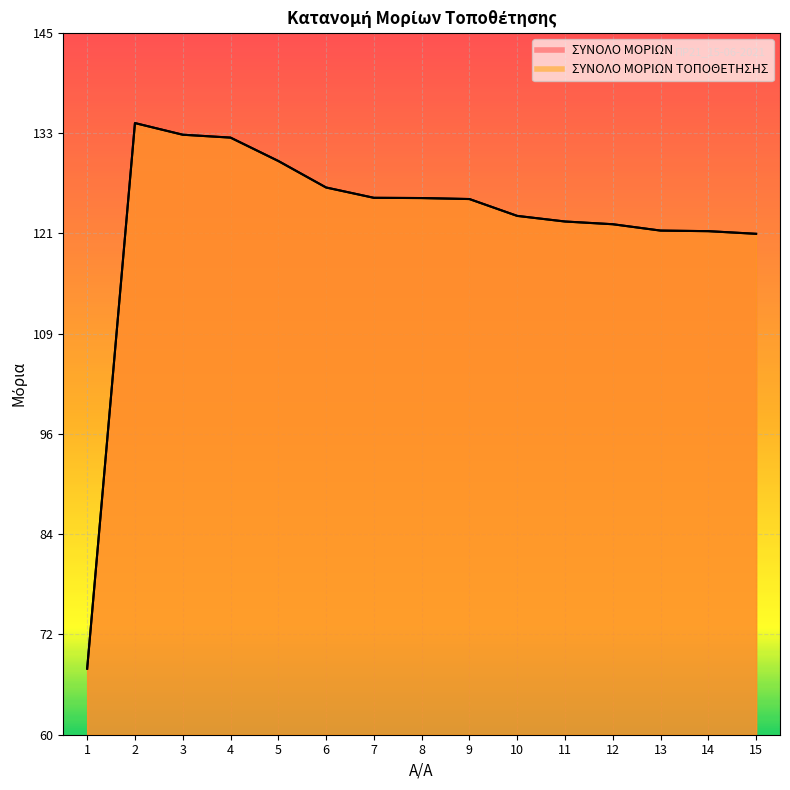

What is the value of the ΣΥΝΟΛΟ ΜΟΡΙΩΝ ΤΟΠΟΘΕΤΗΣΗΣ point at the 4th from the left?

132.3